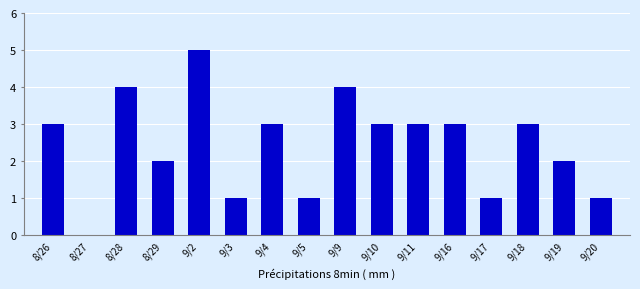

Reading left to right, extract all data points from this chart.

8/26=3	8/27=0	8/28=4	8/29=2	9/2=5	9/3=1	9/4=3	9/5=1	9/9=4	9/10=3	9/11=3	9/16=3	9/17=1	9/18=3	9/19=2	9/20=1